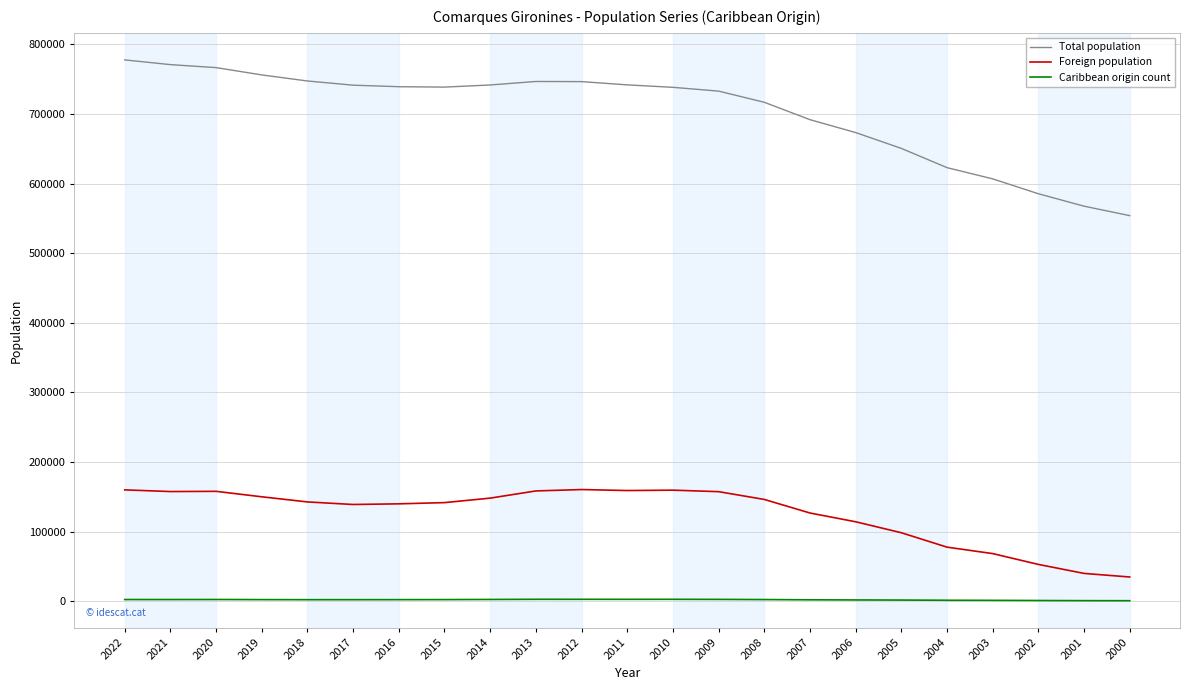

Which series has the largest range (max minus min)?

Total population